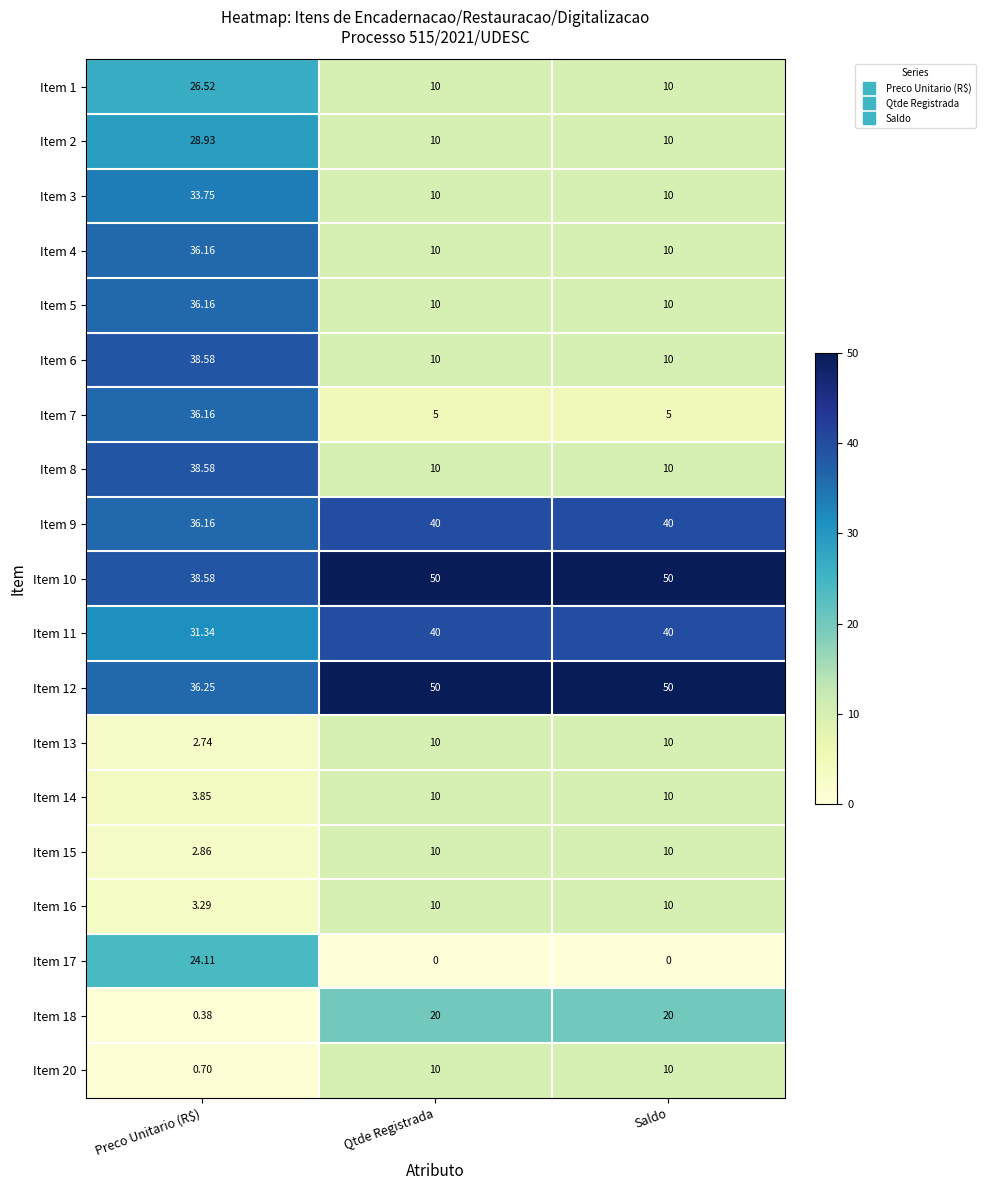

At which label is Item 14 closest to 6?

Preco Unitario (R$)